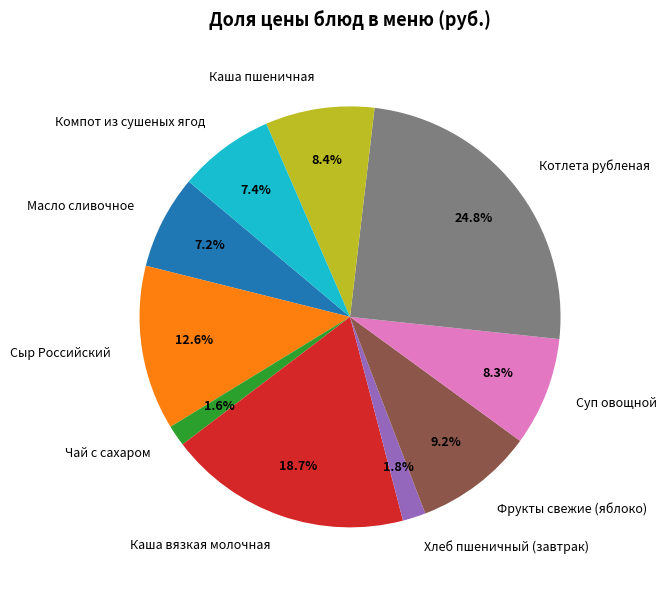

Which slice is the largest?

Котлета рубленая